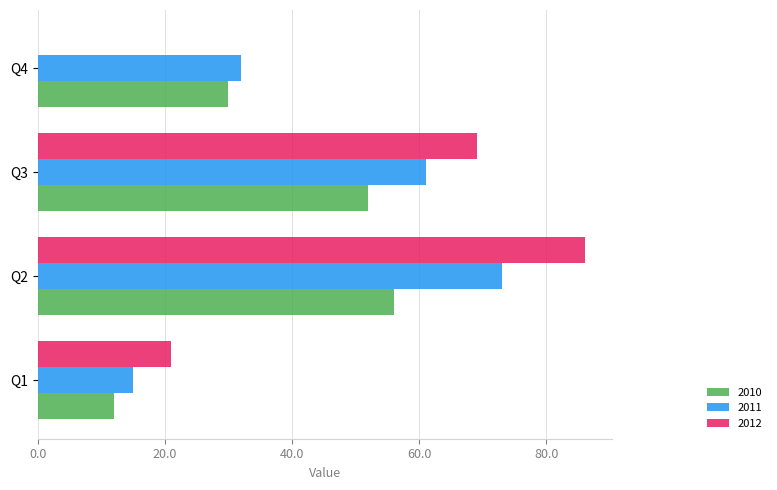

Which category has the highest value in the 2011 series?

Q2